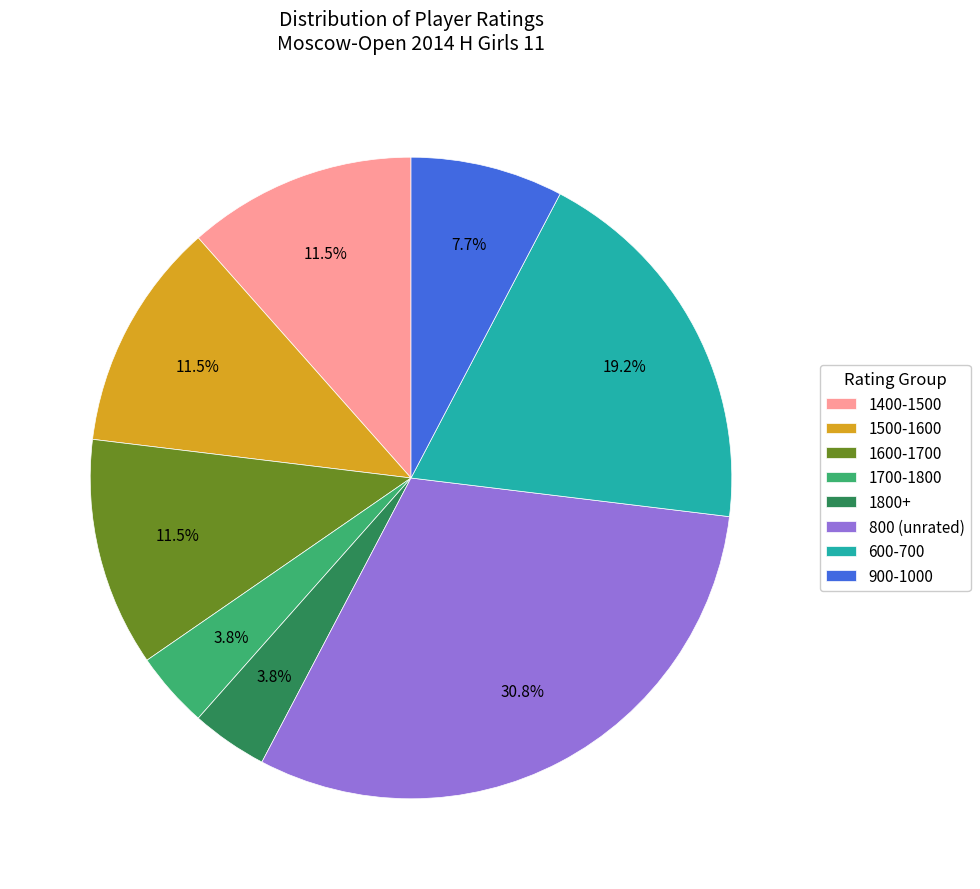

Which has a higher value, 1500-1600 or 1700-1800?

1500-1600